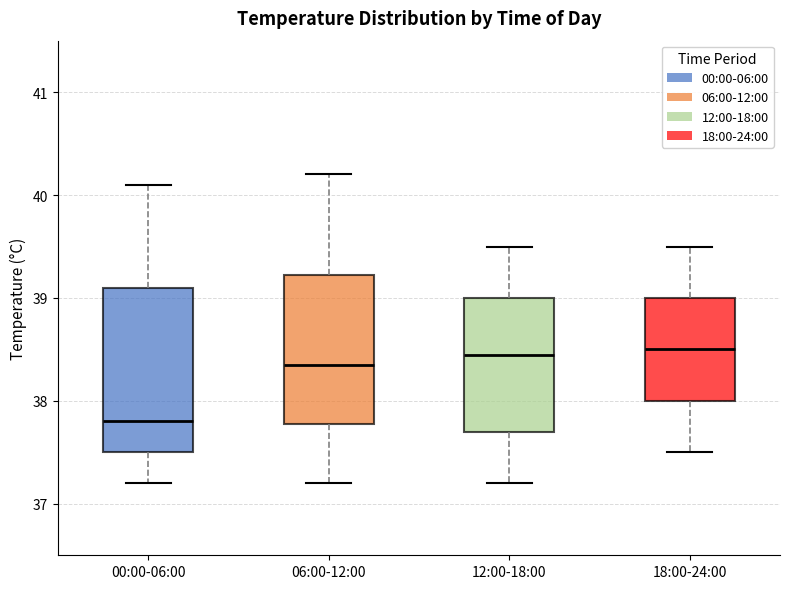

Reading left to right, read every box against the y-axis: the position of its median line, the range the box covers, and the ends of its whiskers. The values are not printed on the chart, so give them approximately, as read against the axis.

00:00-06:00: median 37.8, box 37.5 to 39.1, whiskers 37.2 to 40.1
06:00-12:00: median 38.4, box 37.8 to 39.2, whiskers 37.2 to 40.2
12:00-18:00: median 38.5, box 37.7 to 39.0, whiskers 37.2 to 39.5
18:00-24:00: median 38.5, box 38.0 to 39.0, whiskers 37.5 to 39.5